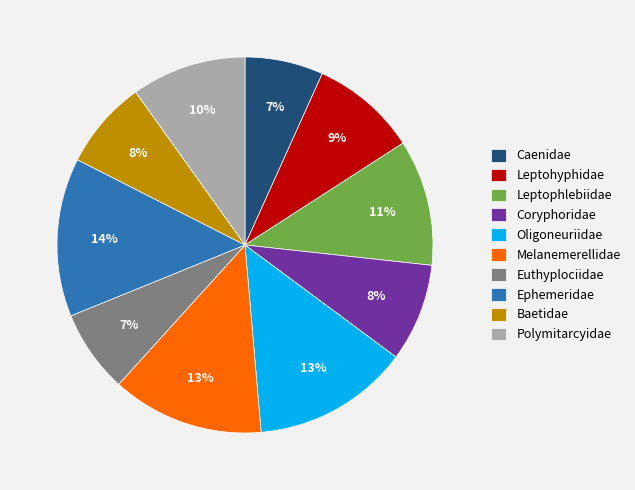

Is it true that Polymitarcyidae is 10% of the pie?

True